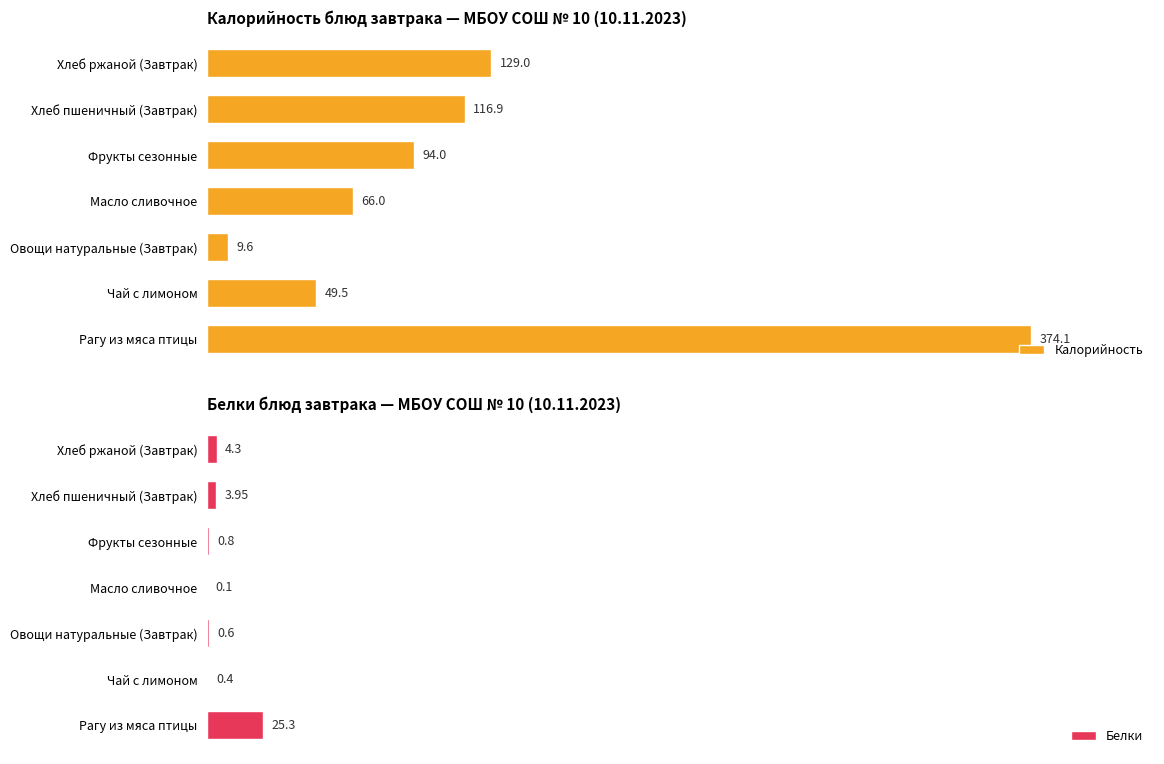

What is the value of the Белки bar at the 5th from the left?

0.8